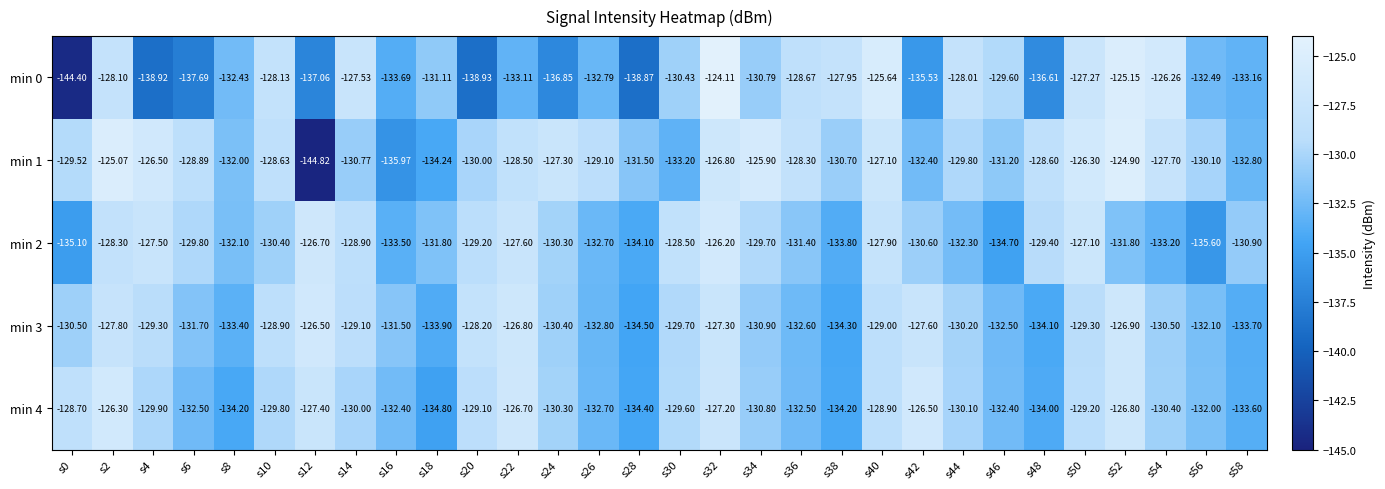

Is the value of min 2 at s32 greater than the value of min 1 at s48?

Yes